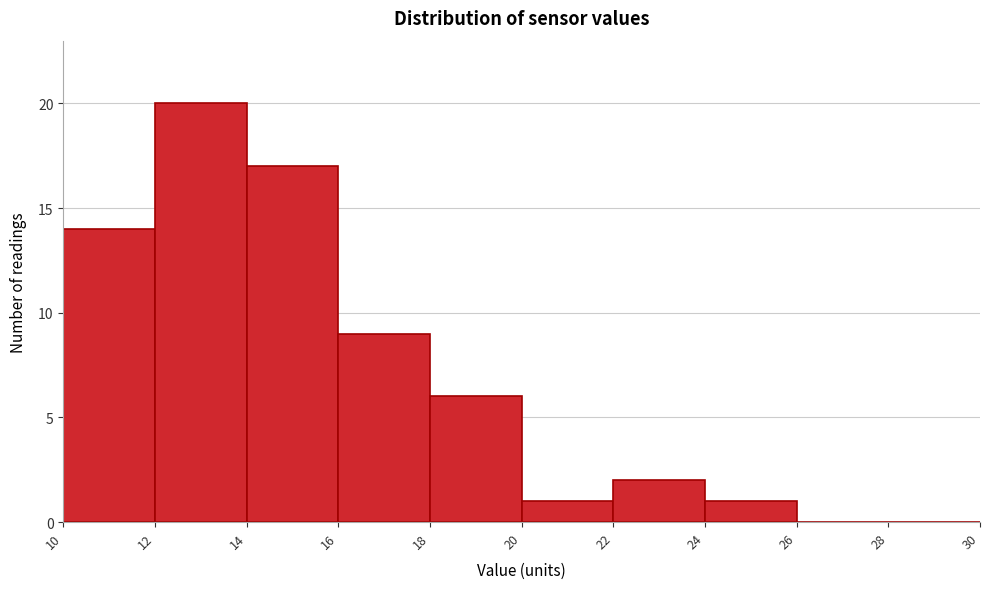

How tall is the bar that spans 22 to 24 on the x-axis? The values are not printed on the chart, so give them approximately, as read against the axis.

2